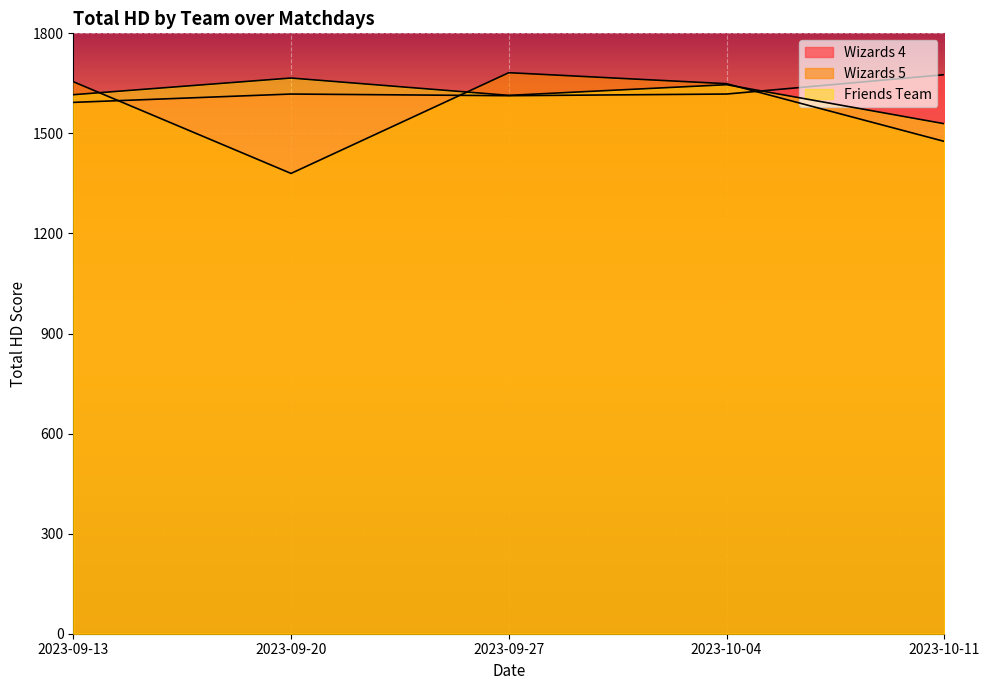

How many intersections are there between Friends Team and Wizards 5?

3